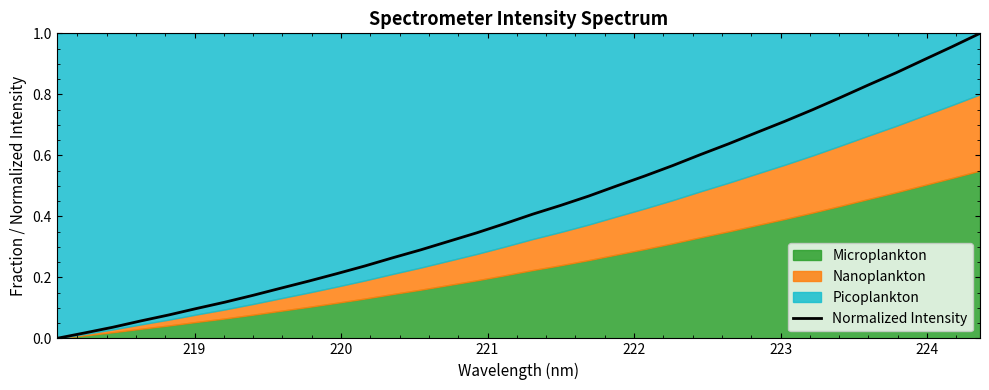

What is the sum of all values?

14.6